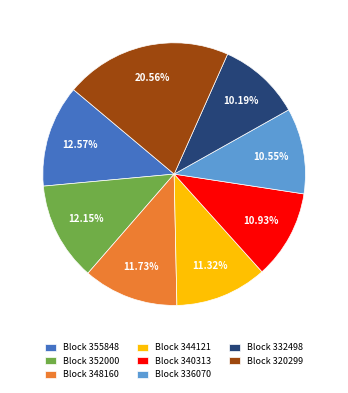

Is there a majority slice in this chart?

No